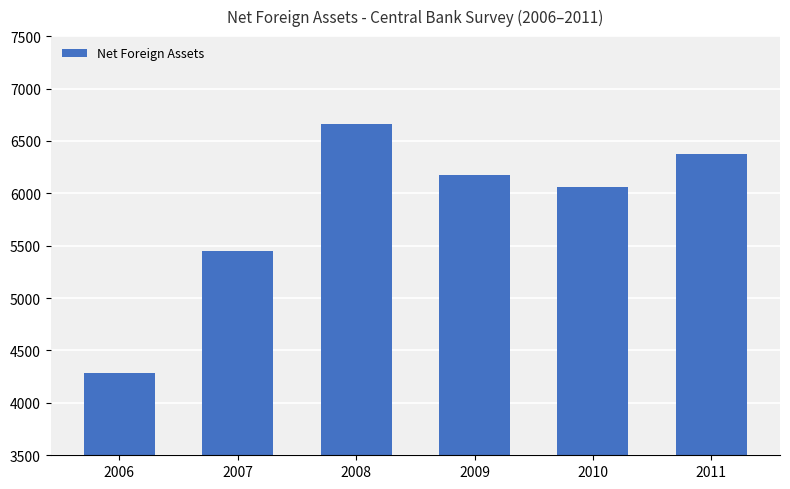

The chart shows a value of 6057.8 at 2010. True or false?

True